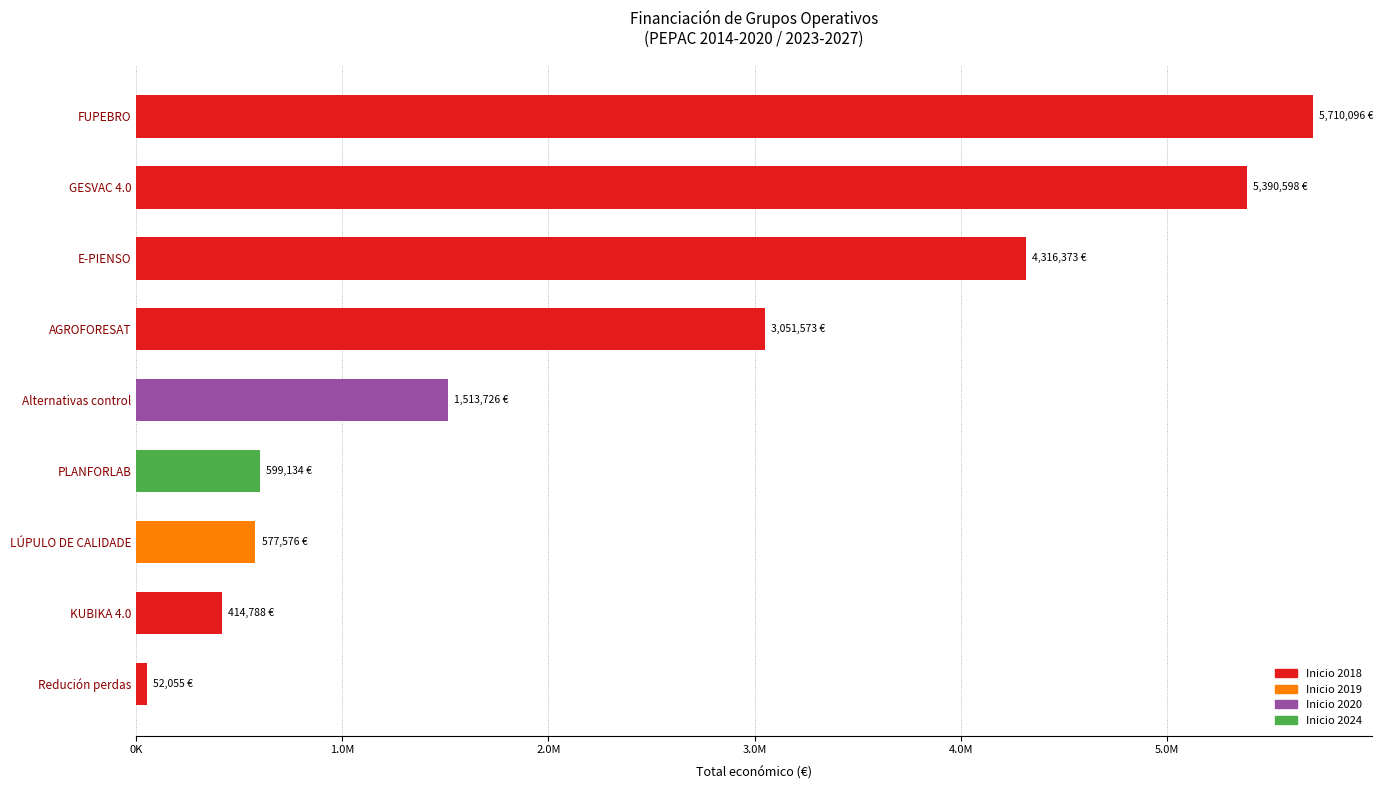

How many values are below 1513726?

4